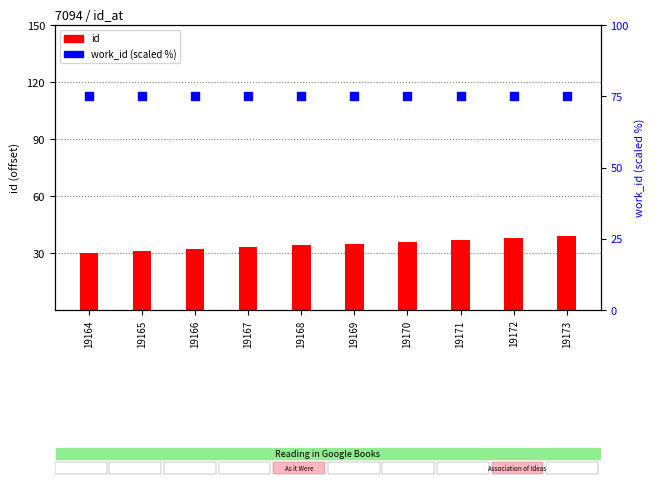

Which series contains the lowest Y value?

id